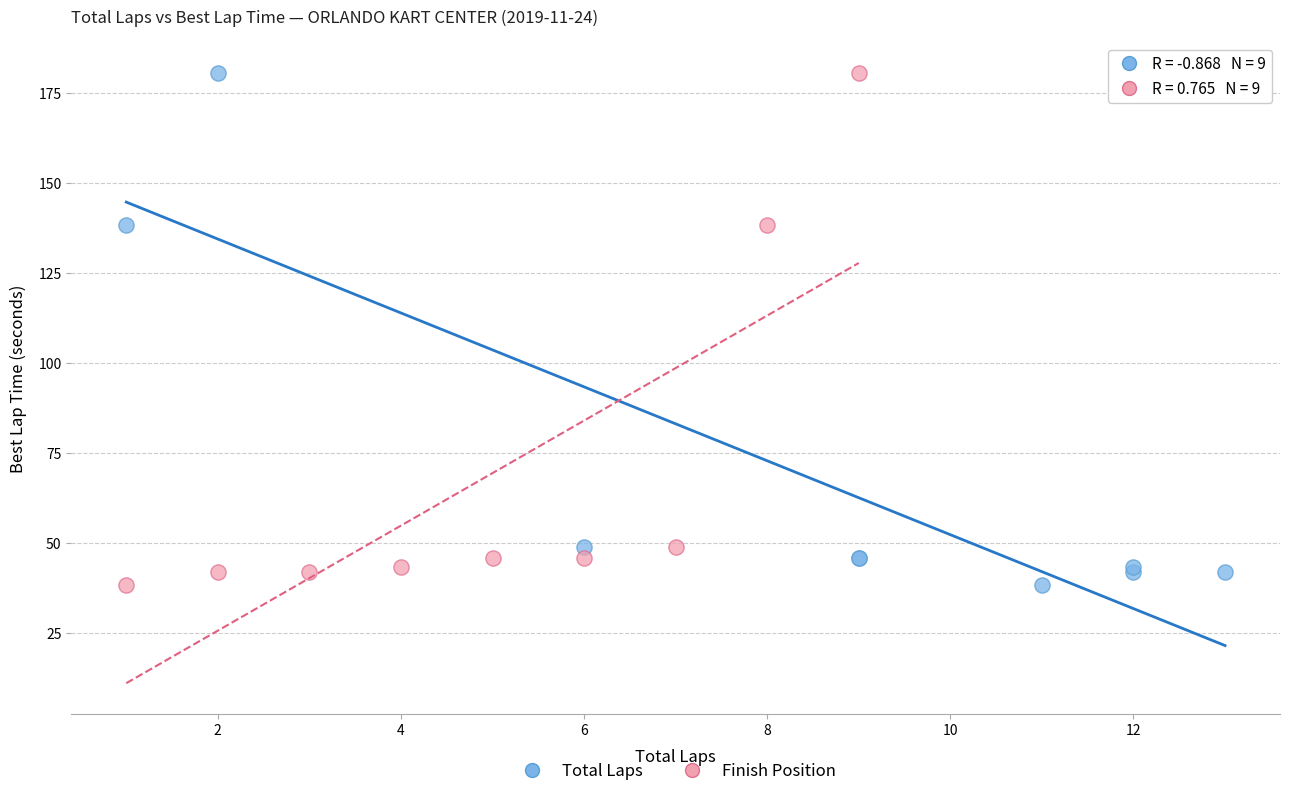

What are all the series names shown in the legend?

Total Laps, Finish Position